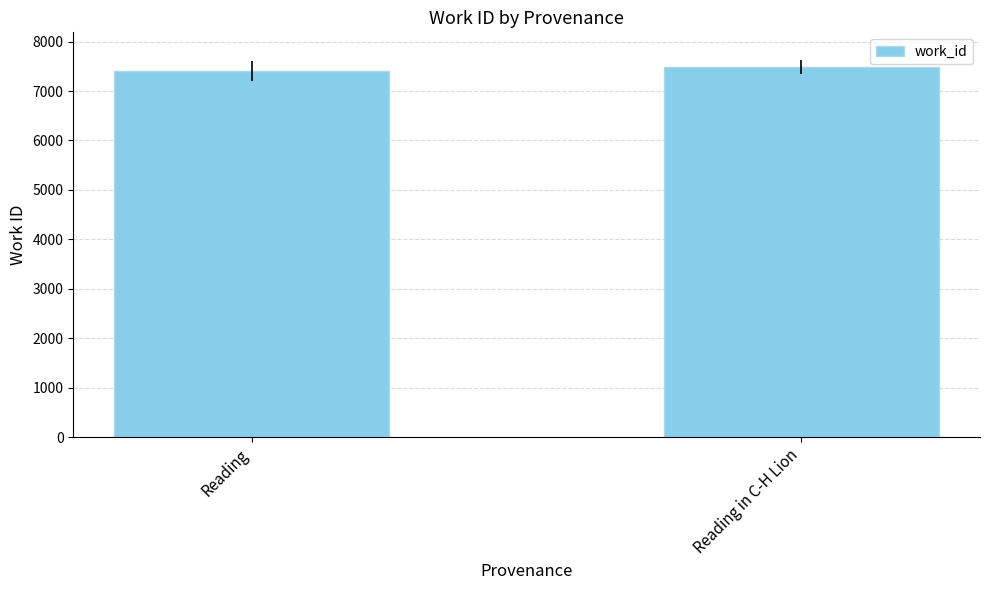

Where is the data nearest to the value 7442?

Reading